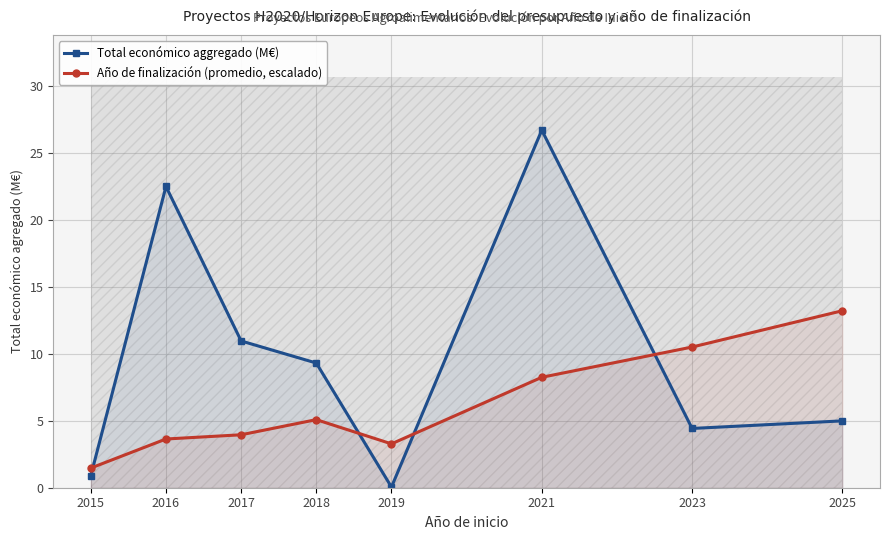

Rank the categories by Total económico aggregado (M€) value from lowest to highest.

2019, 2015, 2023, 2025, 2018, 2017, 2016, 2021